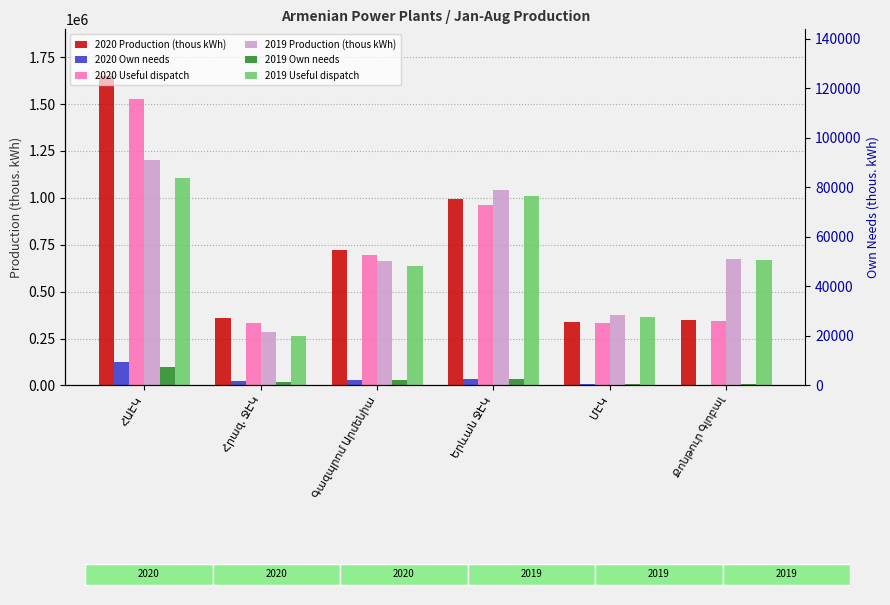

What is the spread (max minus min) of values at ՄԷԿ?

366420.4